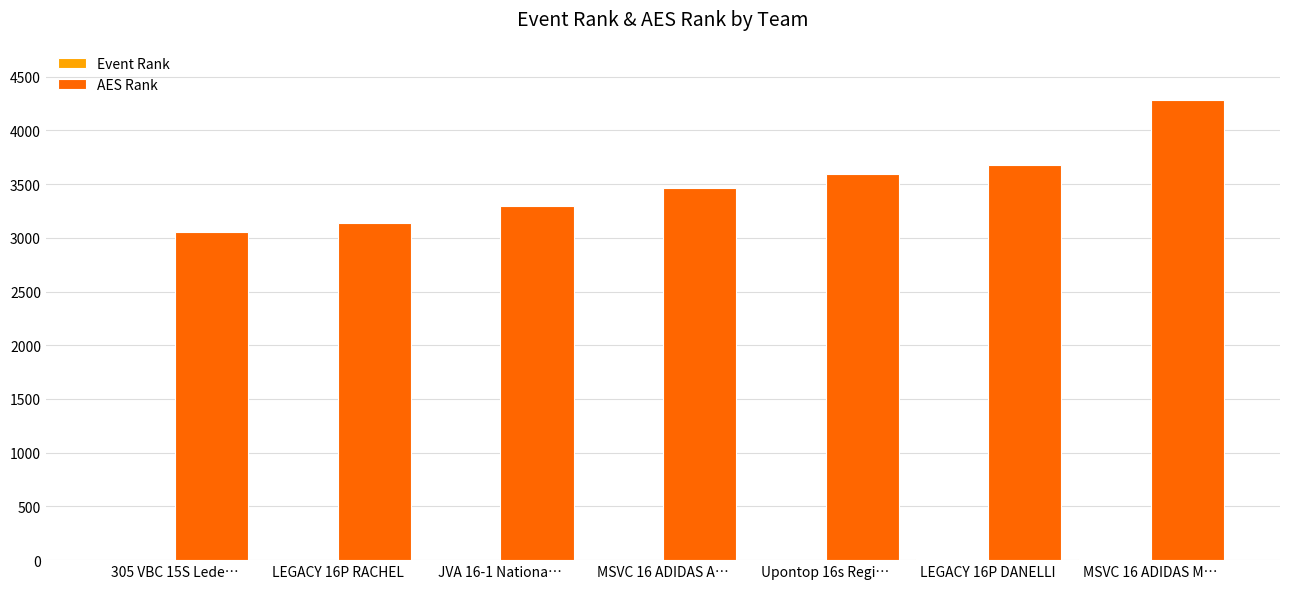

What is the sum of all AES Rank values?

24511